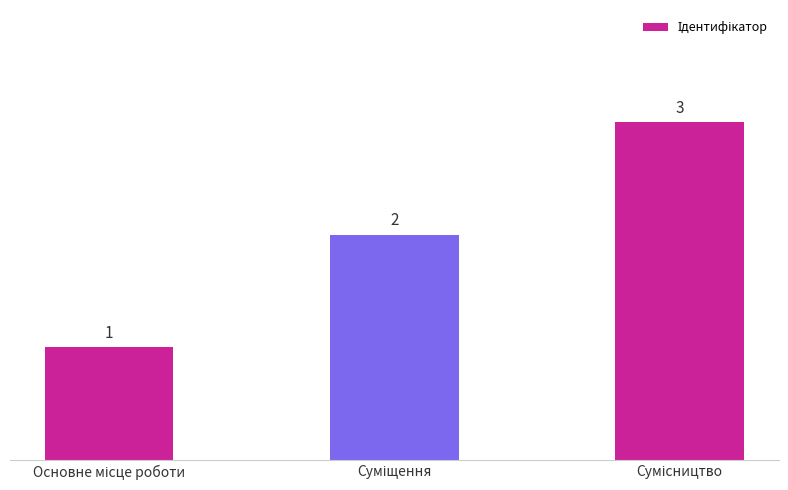

What is the difference between the maximum and minimum values?

2